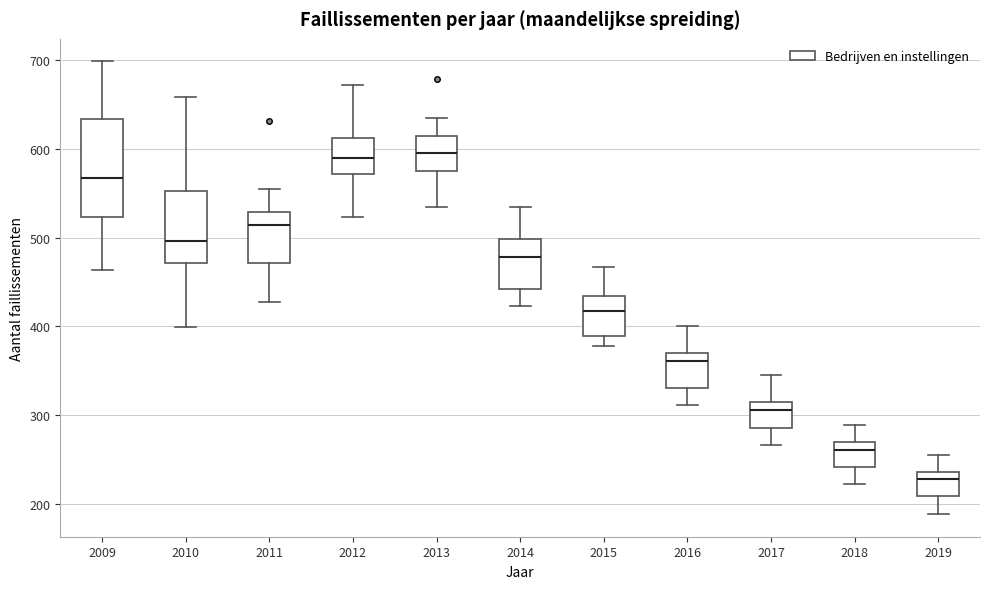

Reading left to right, read every box against the y-axis: the position of its median line, the range the box covers, and the ends of its whiskers. The values are not printed on the chart, so give them approximately, as read against the axis.

2009: median 570, box 520 to 630, whiskers 460 to 700
2010: median 500, box 470 to 550, whiskers 400 to 660
2011: median 510, box 470 to 530, whiskers 430 to 560
2012: median 590, box 570 to 610, whiskers 520 to 670
2013: median 600, box 580 to 610, whiskers 530 to 630
2014: median 480, box 440 to 500, whiskers 420 to 530
2015: median 420, box 390 to 430, whiskers 380 to 470
2016: median 360, box 330 to 370, whiskers 310 to 400
2017: median 310 (just below the box's upper edge), box 290 to 310, whiskers 270 to 350
2018: median 260, box 240 to 270, whiskers 220 to 290
2019: median 230, box 210 to 240, whiskers 190 to 260